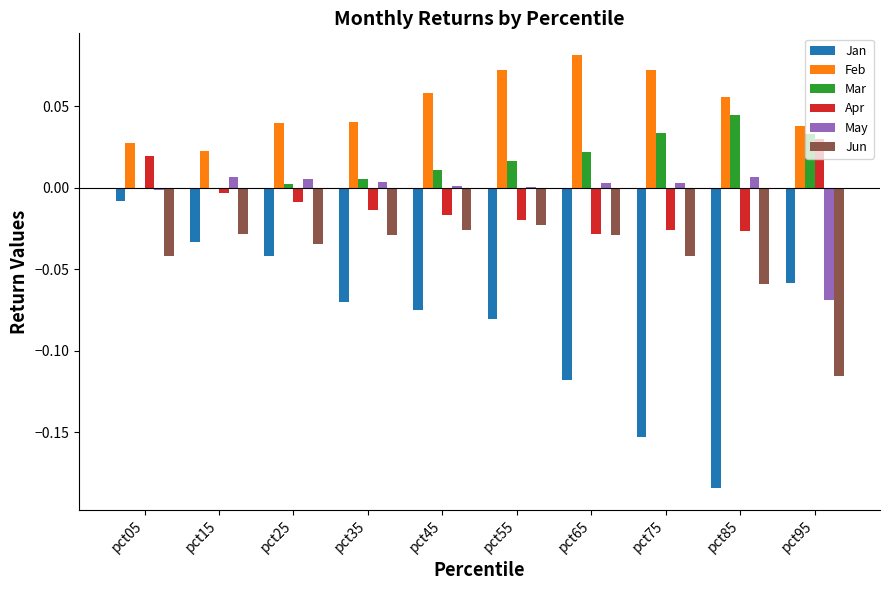

At which label is Jun closest to 0?

pct55